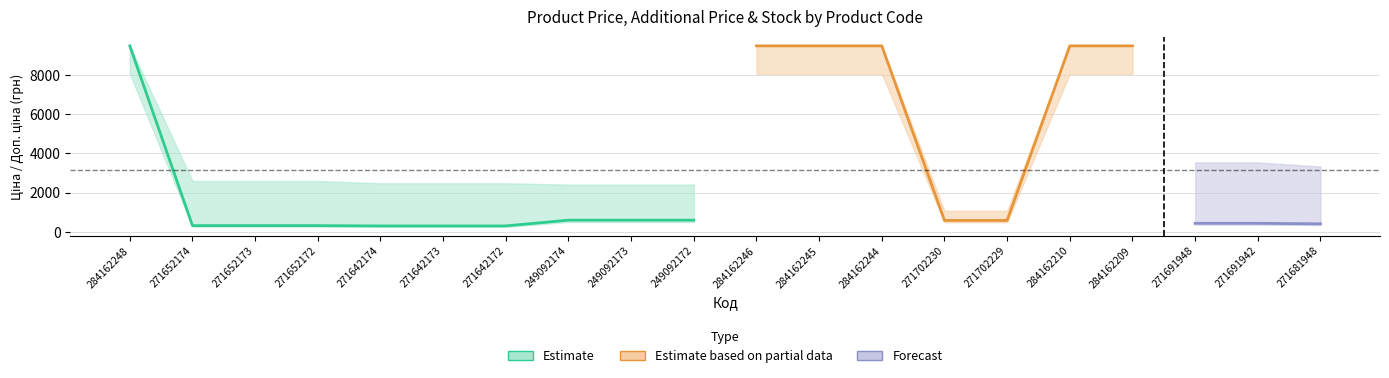

What position from the left is 249092173?

9